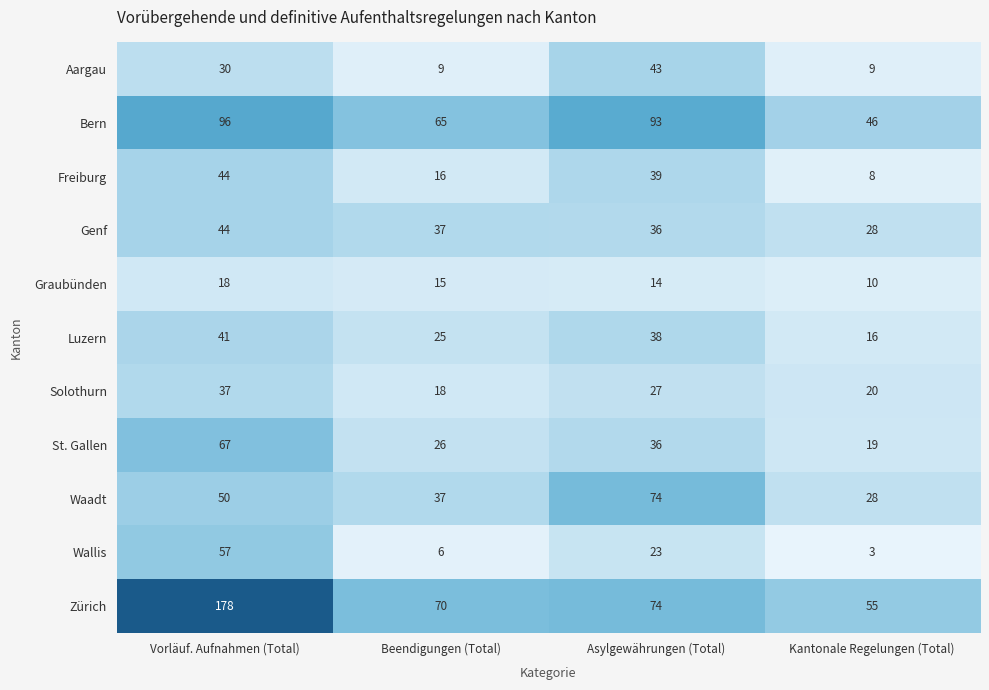

Rank the categories by Freiburg value from lowest to highest.

Kantonale Regelungen (Total), Beendigungen (Total), Asylgewährungen (Total), Vorläuf. Aufnahmen (Total)